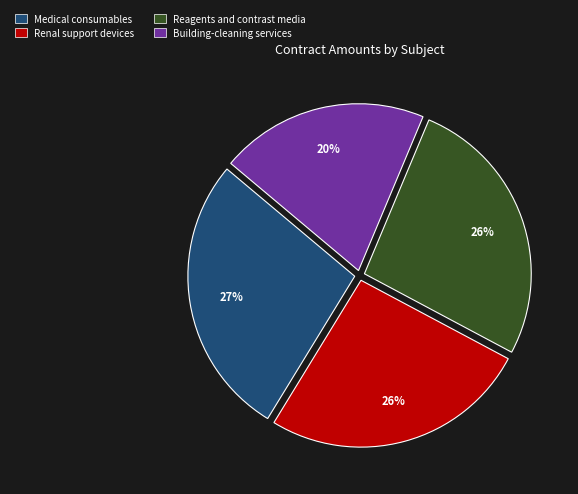

Which slice is the smallest?

Building-cleaning services